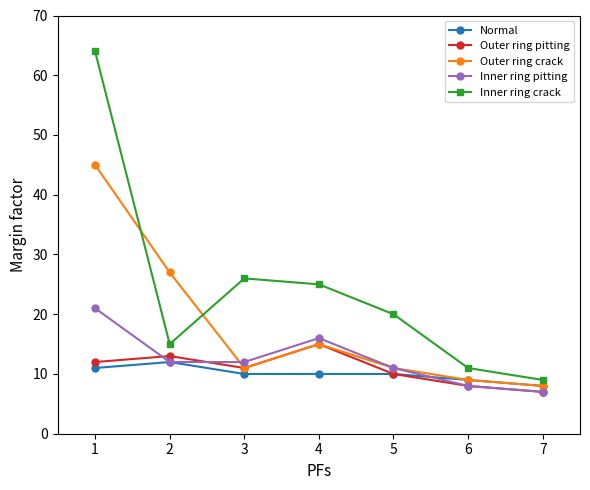

List the series in order of their peak value, lowest first.

Normal, Outer ring pitting, Inner ring pitting, Outer ring crack, Inner ring crack